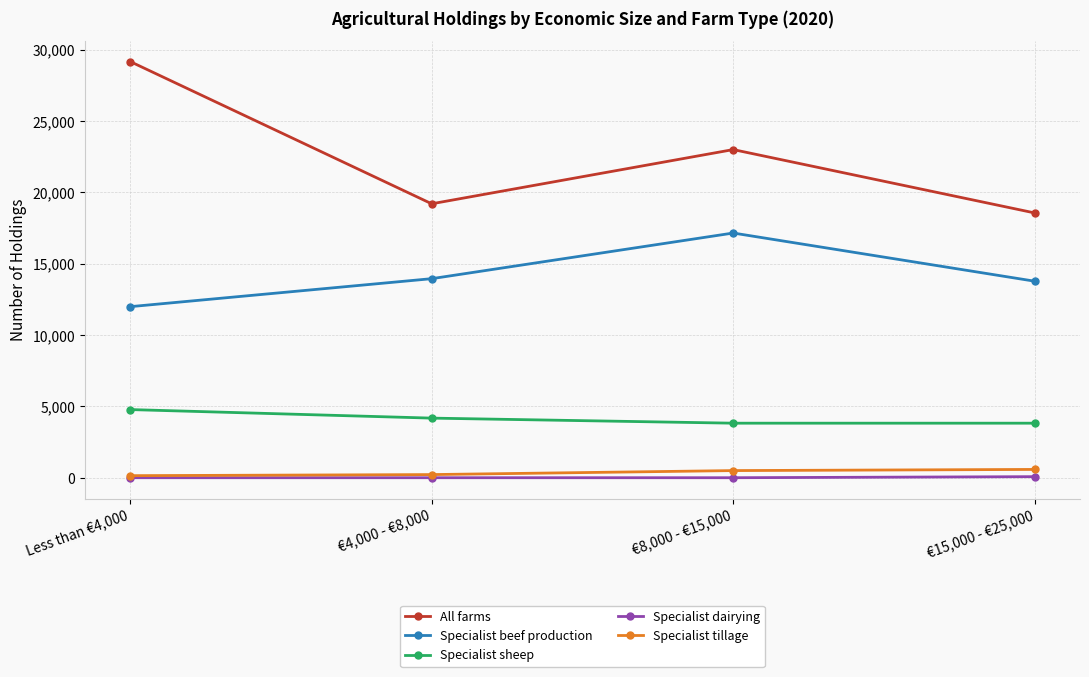

Which series has the widest spread of values?

All farms